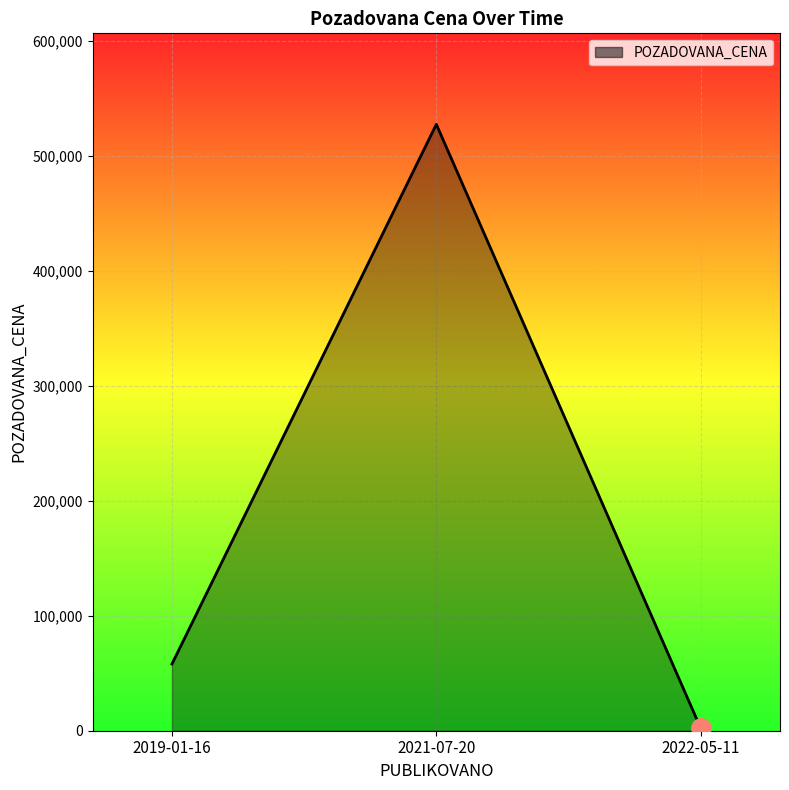

At which category does the chart reach its minimum across all series?

2022-05-11